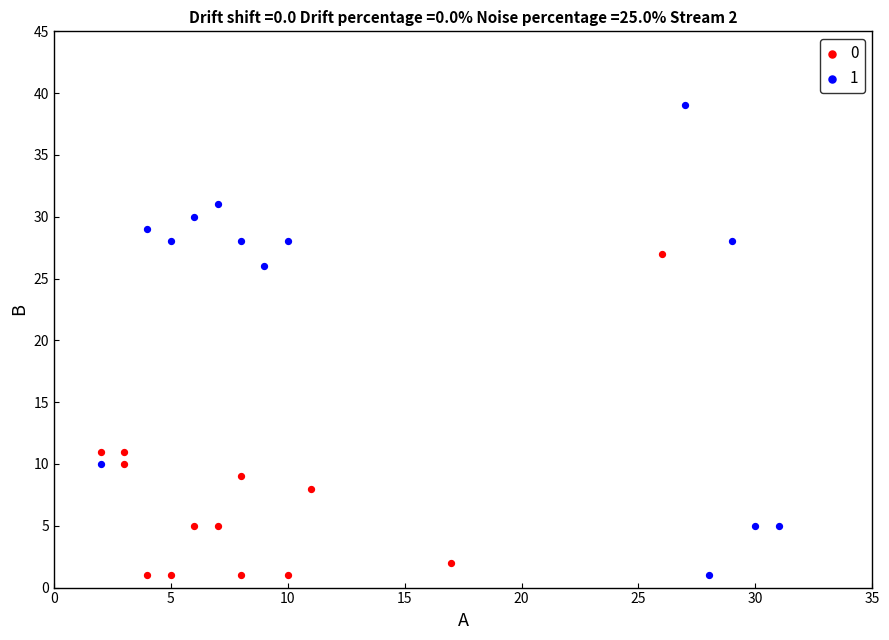

What are all the series names shown in the legend?

0, 1